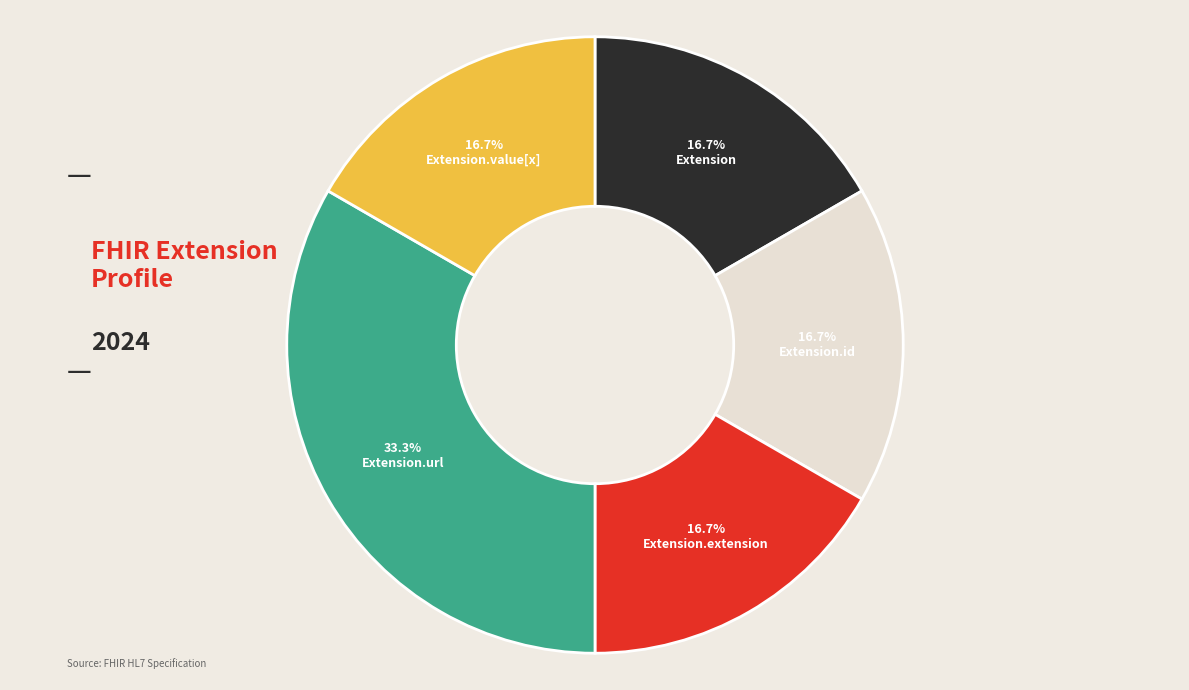

What is the ratio of the value at Extension.url to the value at Extension.id?

2.0